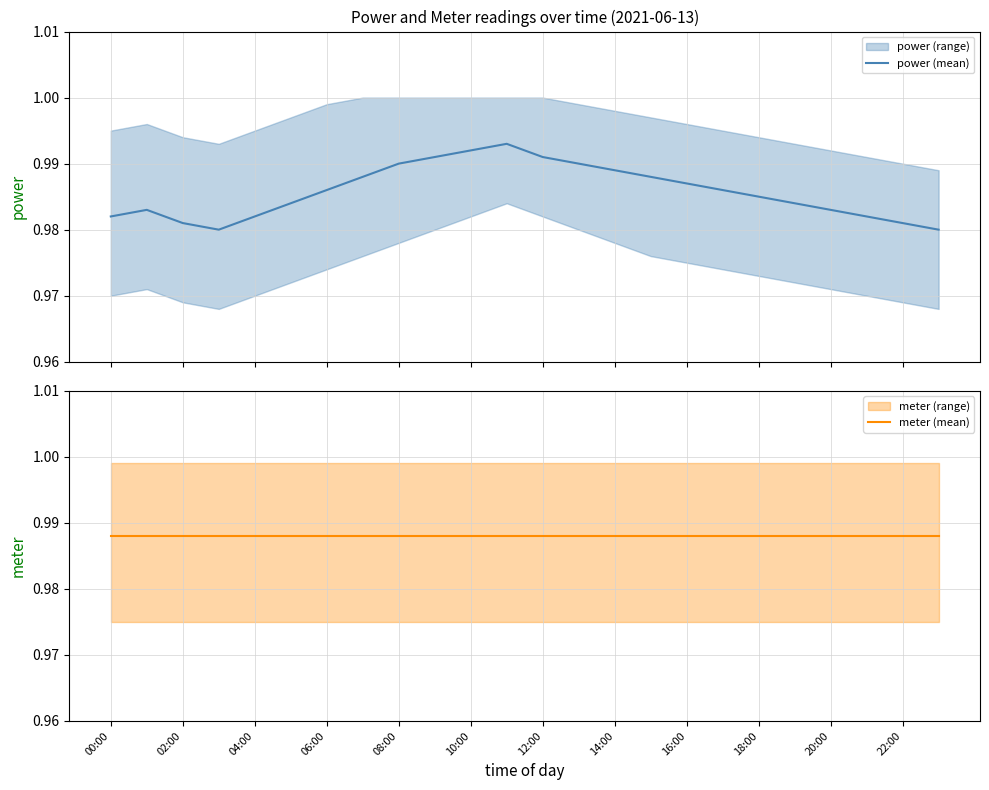

How many power (mean) values are between 0 and 1?

24